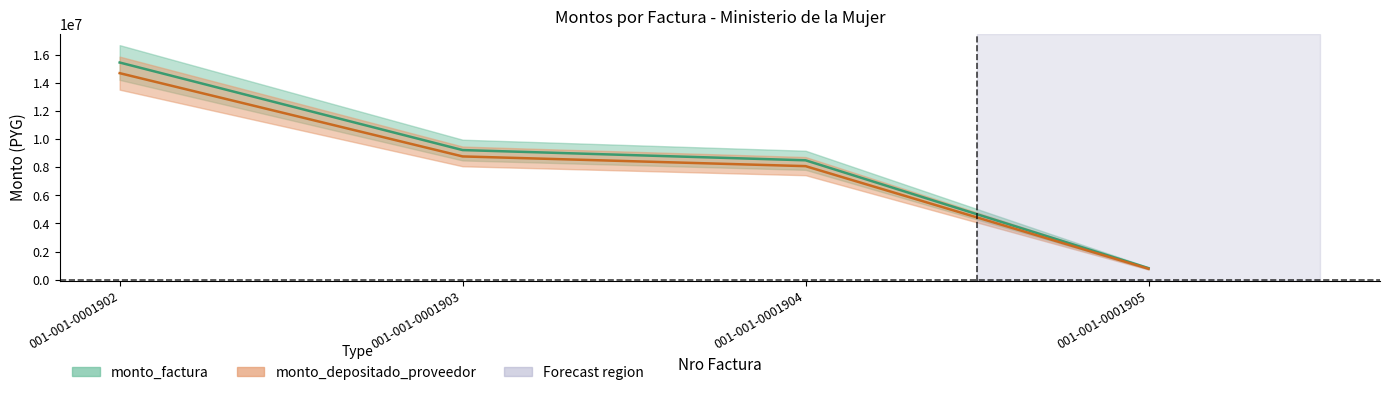

What is the maximum value shown in the chart?

15461830